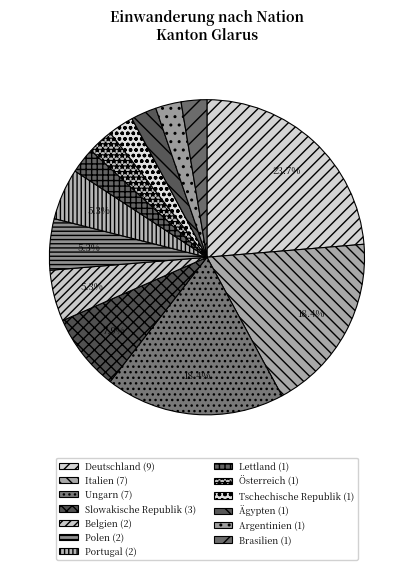

True or false: Deutschland accounts for 18% of the total.

False